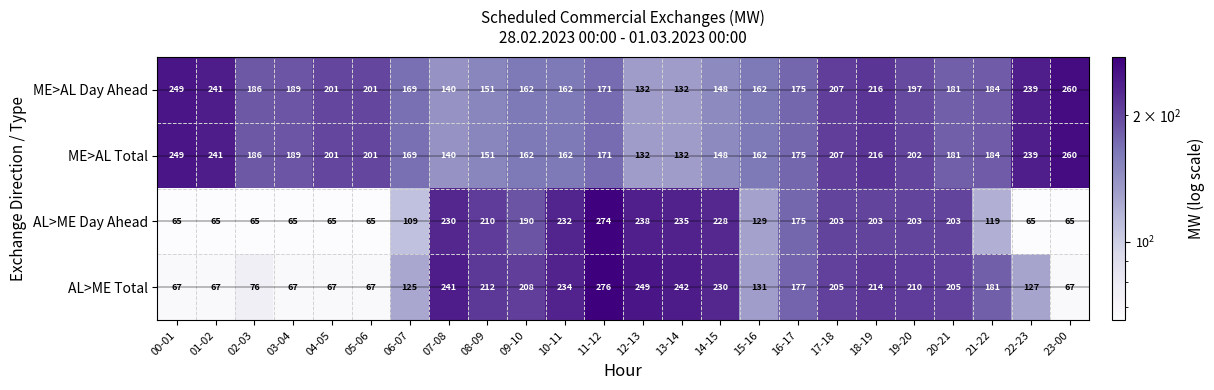

What is the difference between the highest and lowest values at 05-06?

136